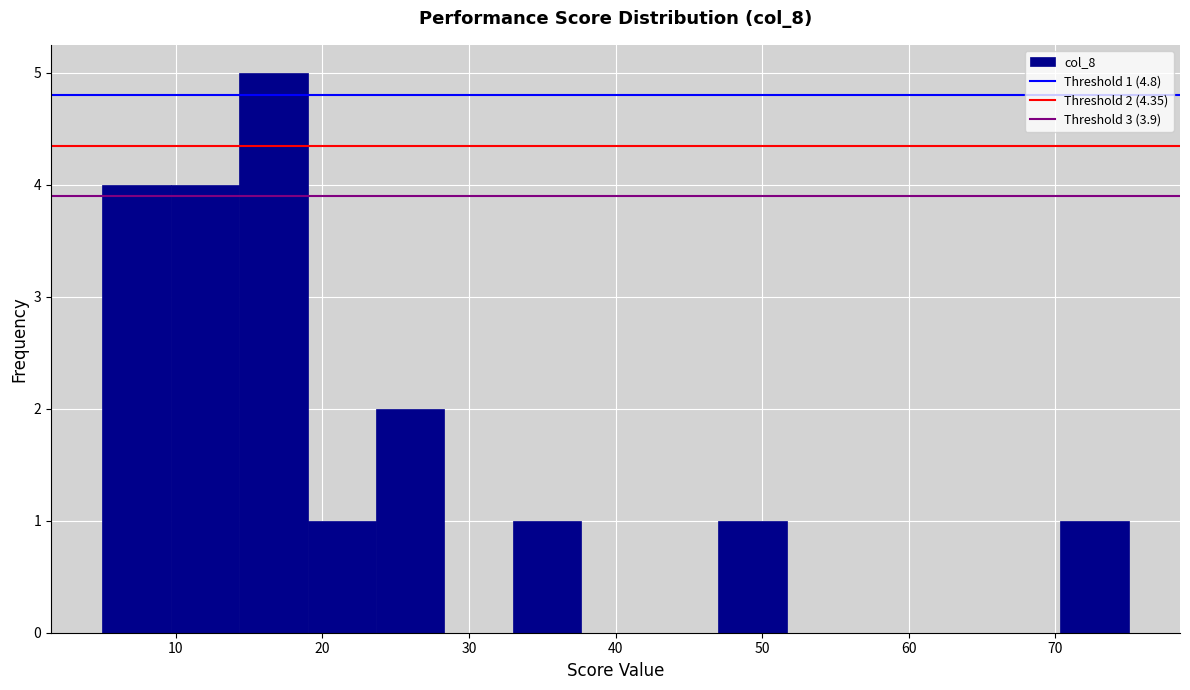

Over which range of the x-axis is the bar tallest?

14 to 19